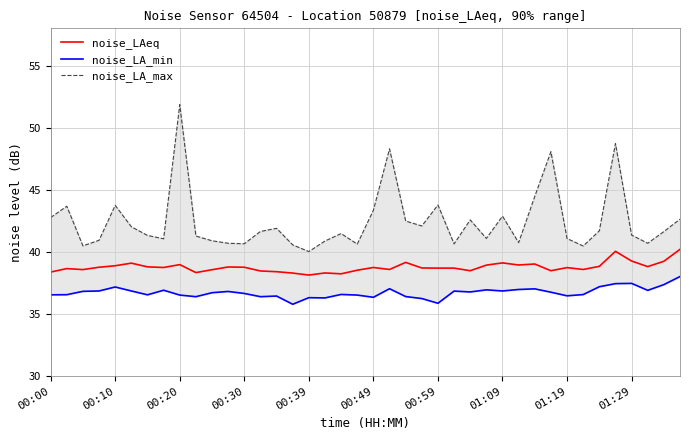

What is the label of the 1st point from the left?

00:00